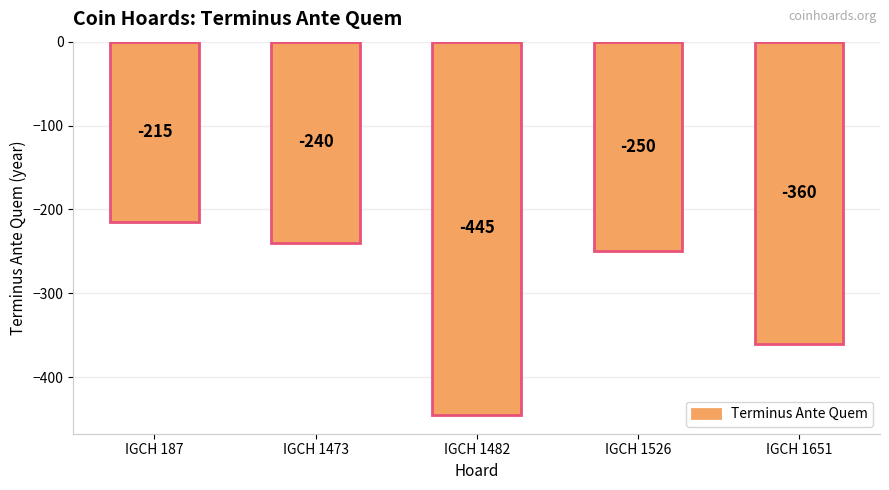

How many bars are there in total?

5